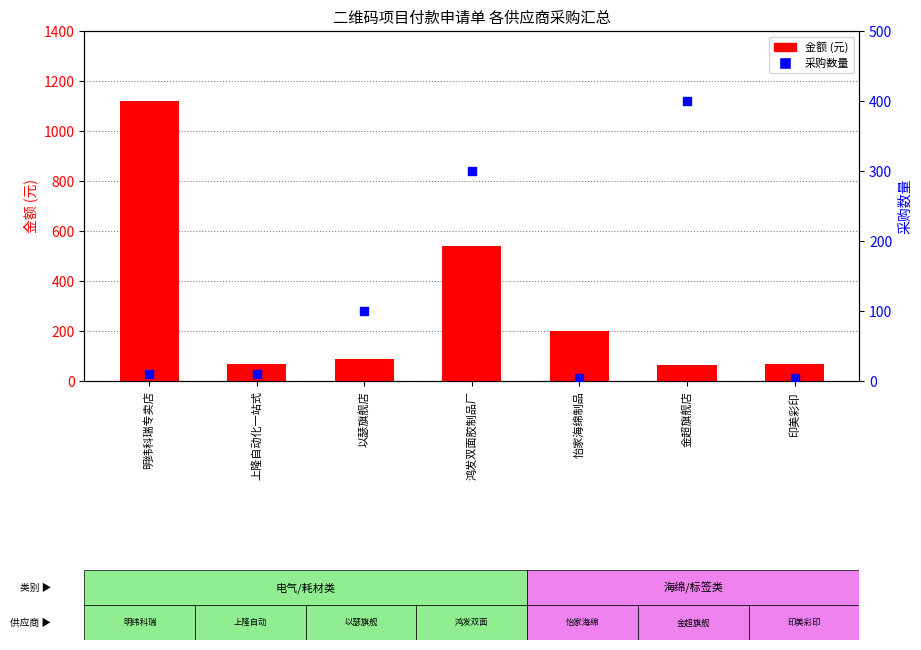

What are all the series names shown in the legend?

金额, 采购数量